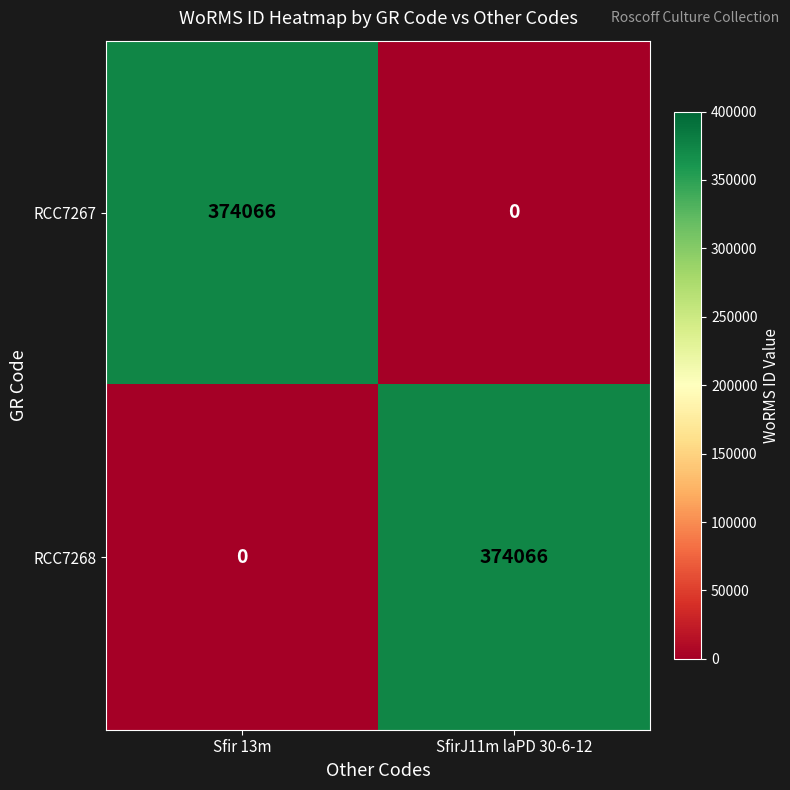

Rank the series at Sfir 13m from lowest to highest value.

RCC7268, RCC7267